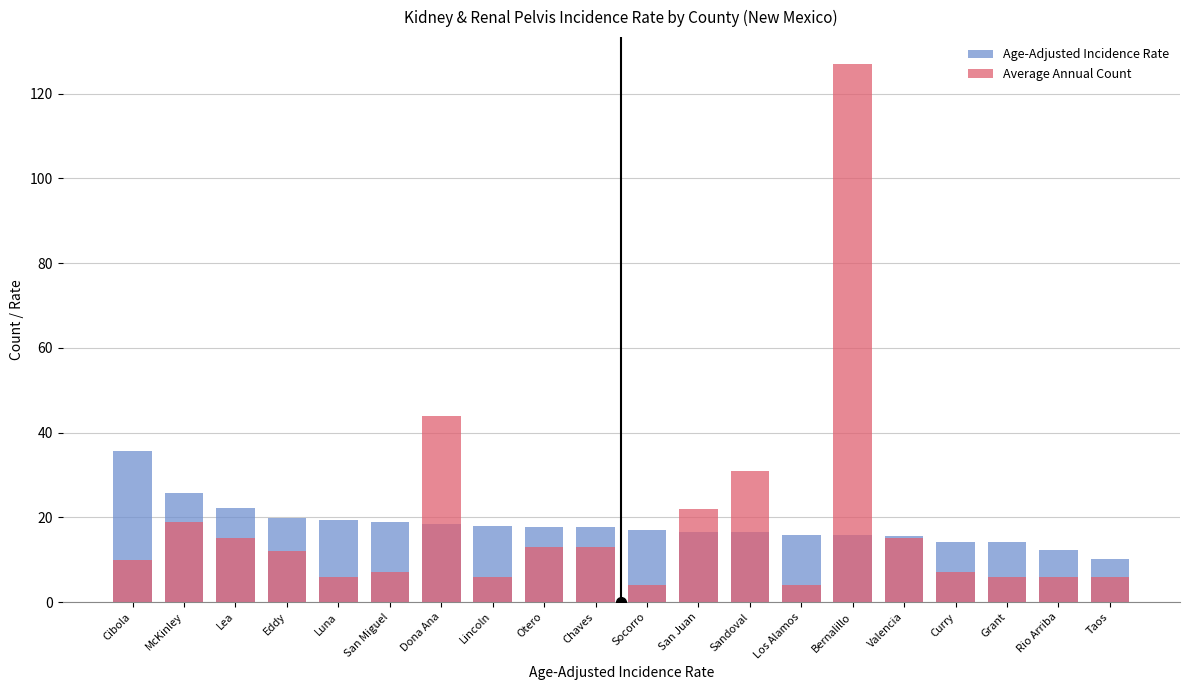

What is the total value across all series at Otero?

30.8